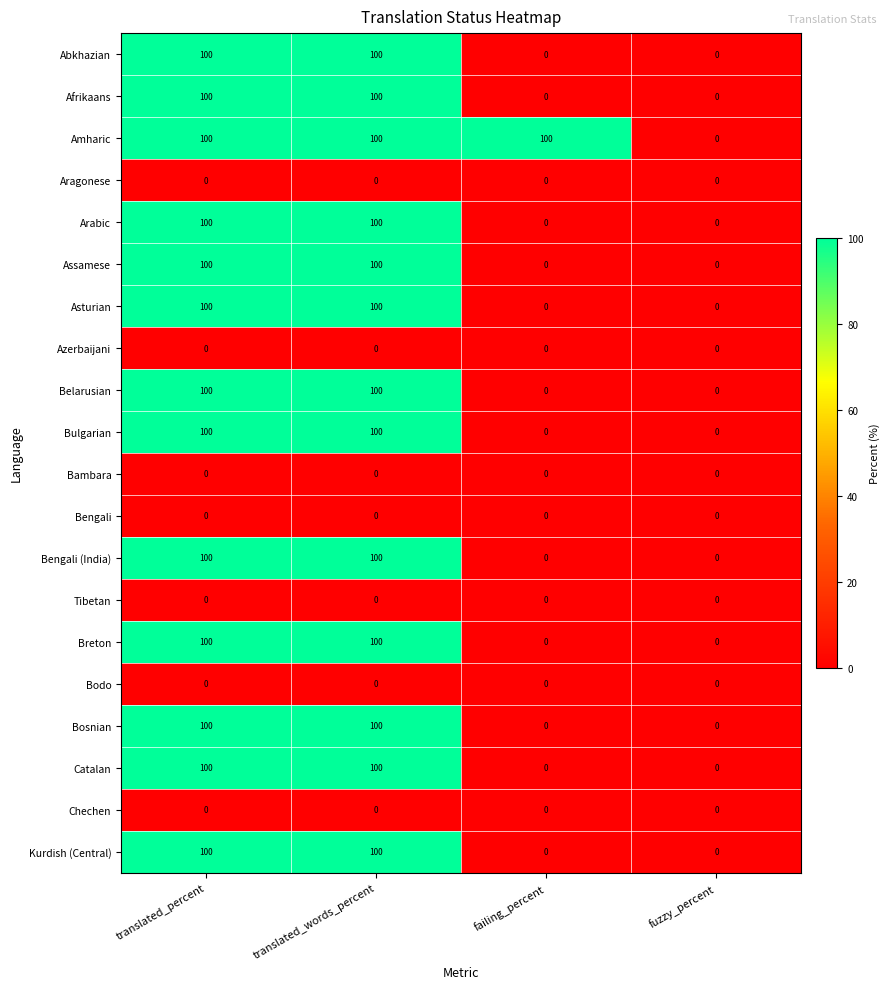

What is the difference between the highest and lowest values at translated_percent?

100